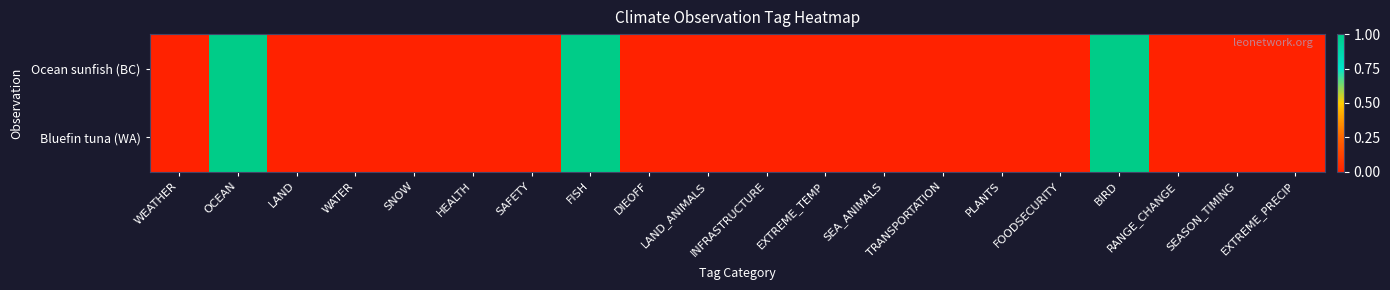

Reading right to left, transcribe all the data shown in this chart.

Ocean sunfish (BC): EXTREME_PRECIP=0	SEASON_TIMING=0	RANGE_CHANGE=0	BIRD=1	FOODSECURITY=0	PLANTS=0	TRANSPORTATION=0	SEA_ANIMALS=0	EXTREME_TEMP=0	INFRASTRUCTURE=0	LAND_ANIMALS=0	DIEOFF=0	FISH=1	SAFETY=0	HEALTH=0	SNOW=0	WATER=0	LAND=0	OCEAN=1	WEATHER=0
Bluefin tuna (WA): EXTREME_PRECIP=0	SEASON_TIMING=0	RANGE_CHANGE=0	BIRD=1	FOODSECURITY=0	PLANTS=0	TRANSPORTATION=0	SEA_ANIMALS=0	EXTREME_TEMP=0	INFRASTRUCTURE=0	LAND_ANIMALS=0	DIEOFF=0	FISH=1	SAFETY=0	HEALTH=0	SNOW=0	WATER=0	LAND=0	OCEAN=1	WEATHER=0